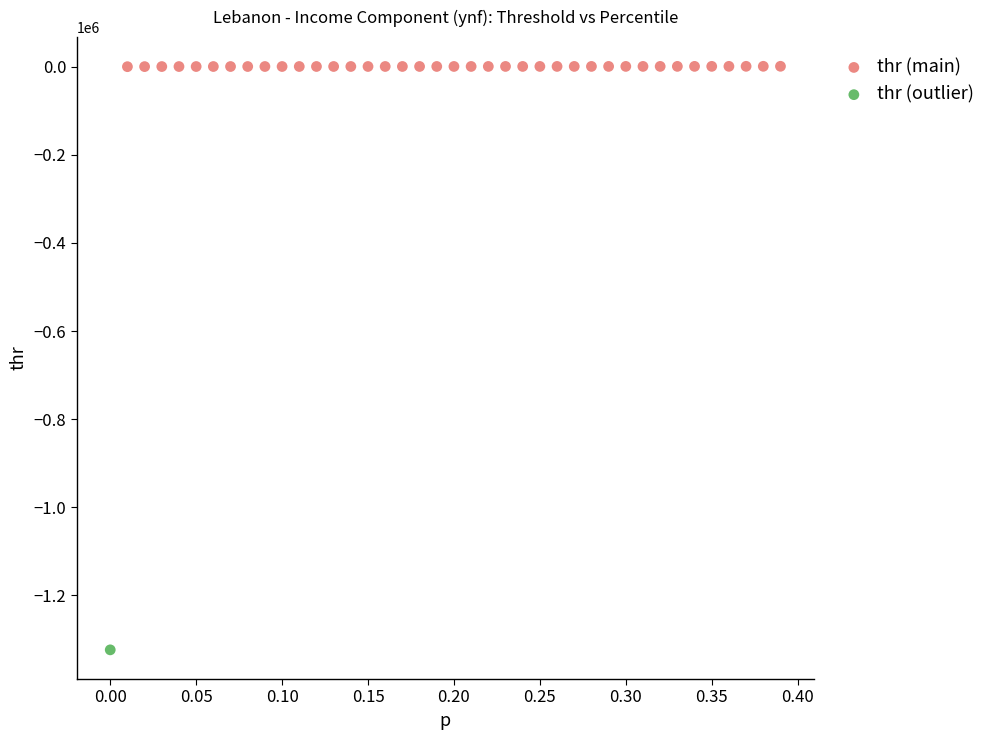

What are all the series names shown in the legend?

thr (main), thr (outlier)